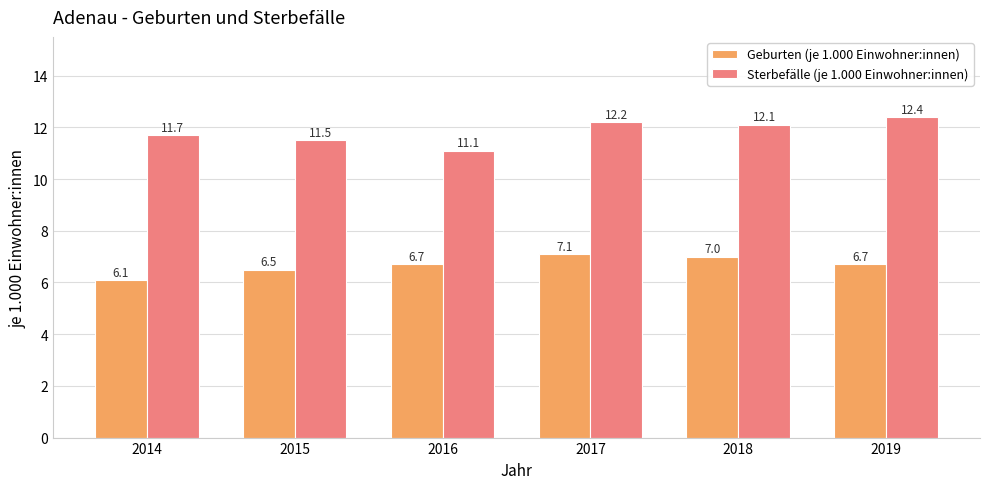

Is it true that Geburten (je 1.000 Einwohner:innen) equals 6.7 at 2019?

True